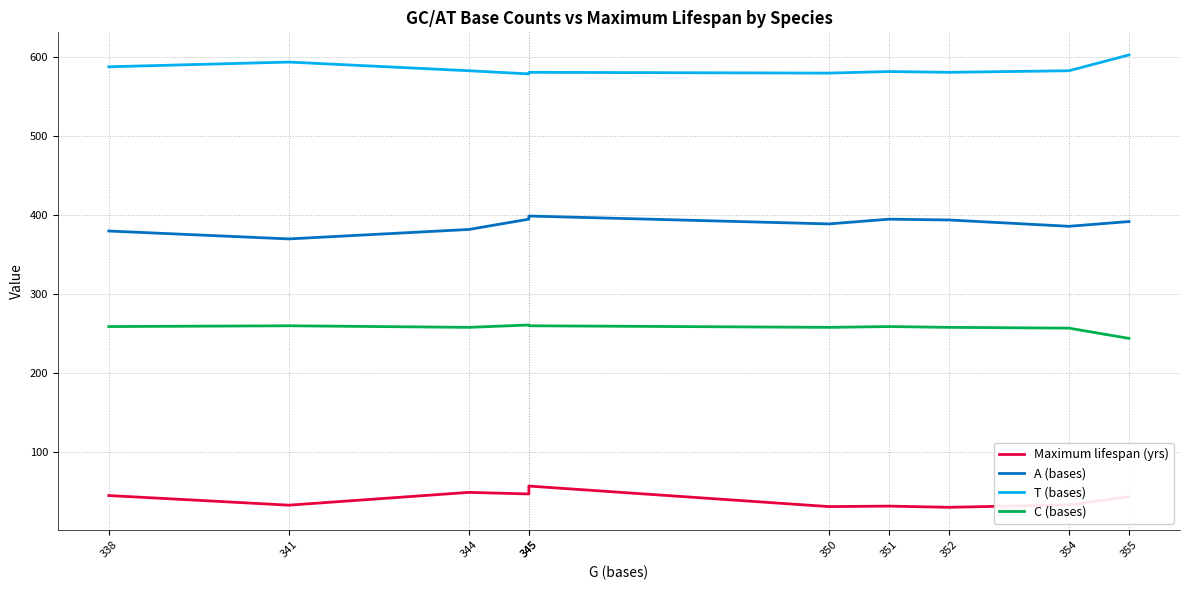

What is the approximate value of T (bases) at 354?

583.0